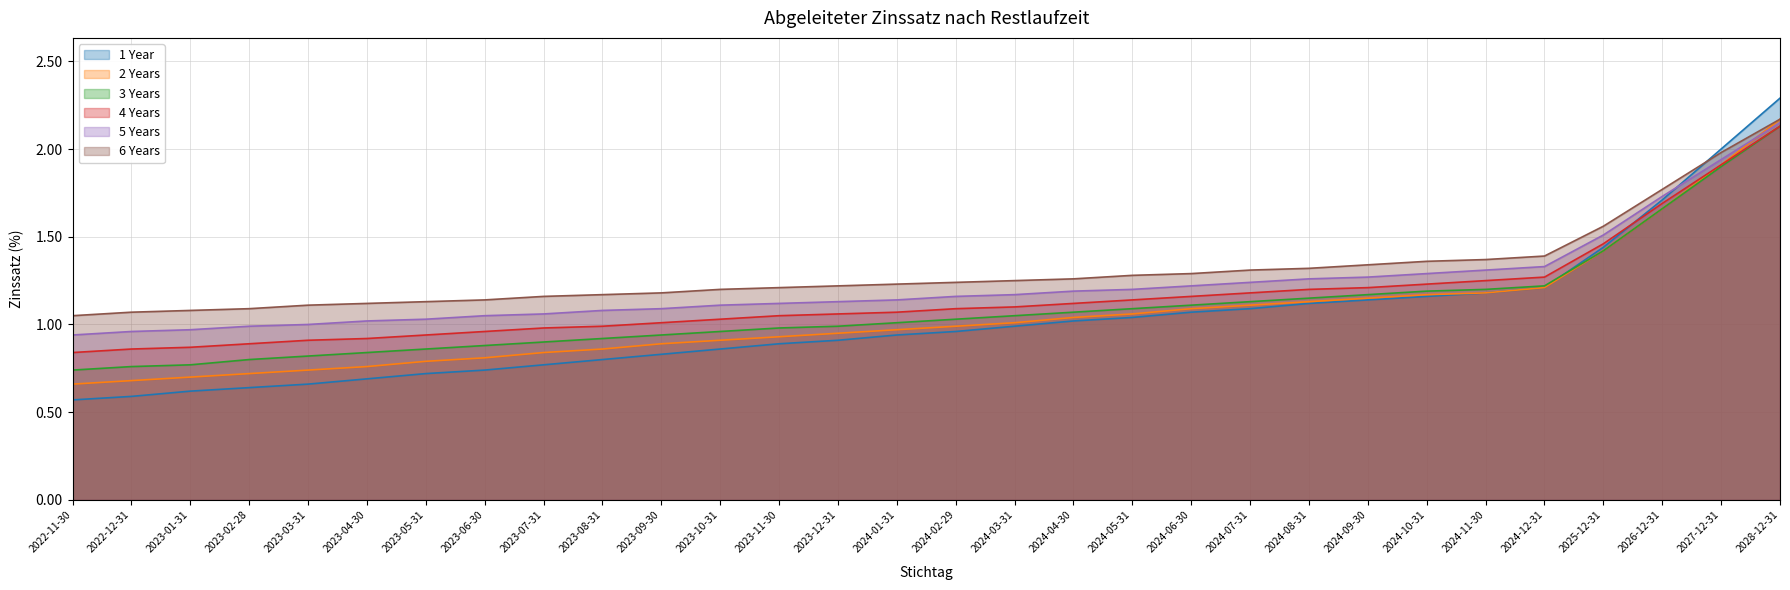

True or false: 5 Years has more than 1 interior local peaks.

False